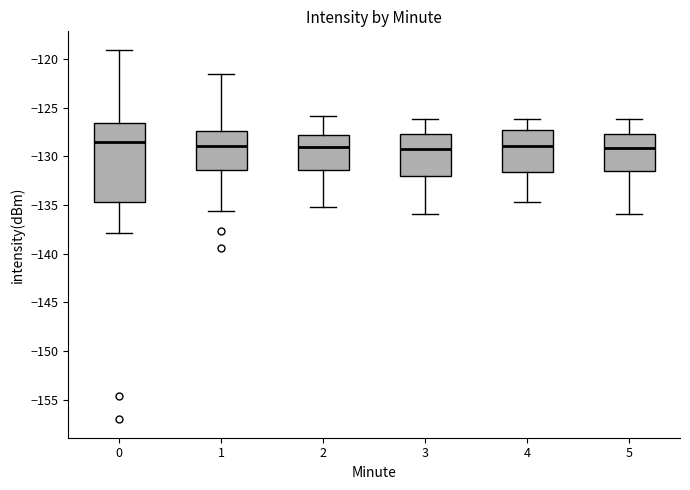

Reading left to right, transcribe this box plot: for each box, give where its median line is, the range the box spans, and where its two whiskers end, as read against the y-axis. The values are not printed on the chart, so give them approximately, as read against the axis.

0: median -128.5, box -134.5 to -126.5, whiskers -138.0 to -119.0
1: median -129.0, box -131.5 to -127.5, whiskers -135.5 to -121.5
2: median -129.0, box -131.5 to -128.0, whiskers -135.0 to -126.0
3: median -129.0, box -132.0 to -127.5, whiskers -136.0 to -126.0
4: median -129.0, box -131.5 to -127.0, whiskers -134.5 to -126.0
5: median -129.0, box -131.5 to -127.5, whiskers -136.0 to -126.0